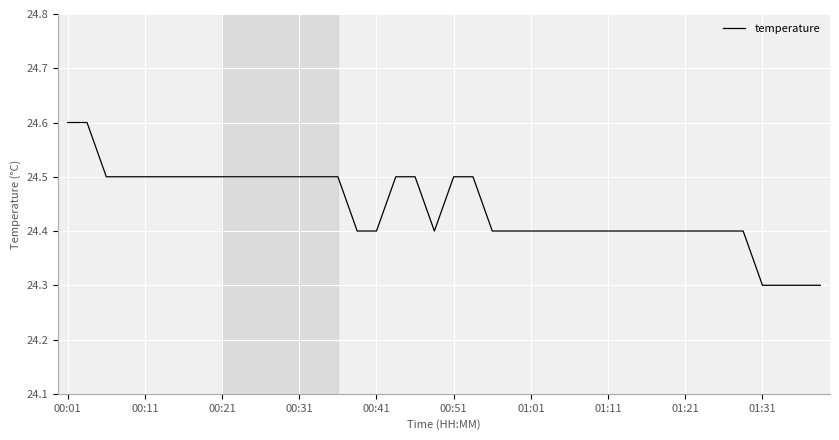

What is the maximum value shown in the chart?

24.6